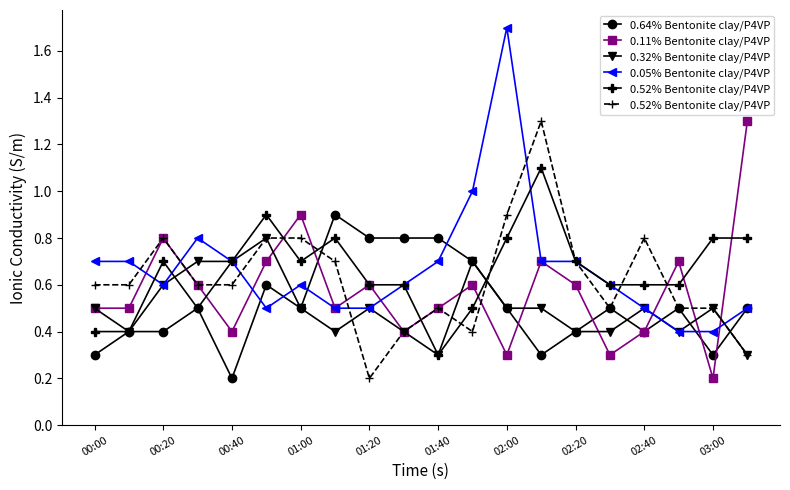

Which category has the lowest value in the 0.64% Bentonite clay/P4VP series?

00:40